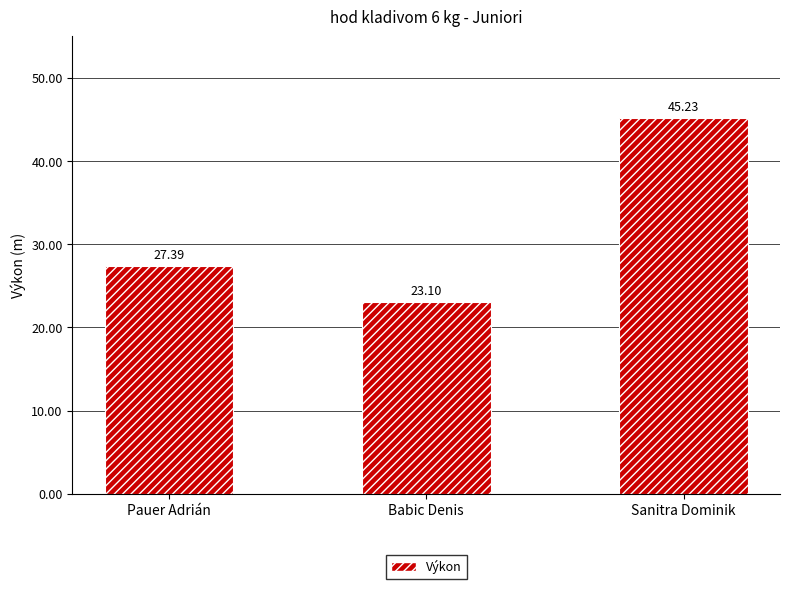

List the labels in order of value, largest first.

Sanitra Dominik, Pauer Adrián, Babic Denis